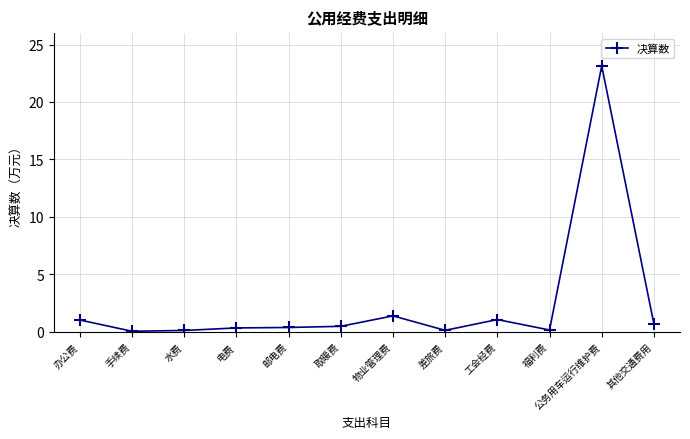

True or false: there are more than 0 points higher than both neighbors.

True